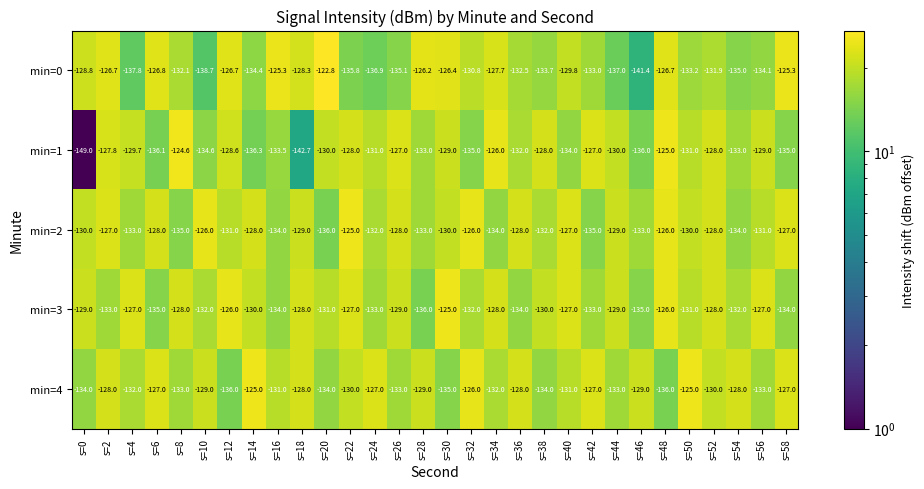

Which series has the largest total across all categories?

min=2